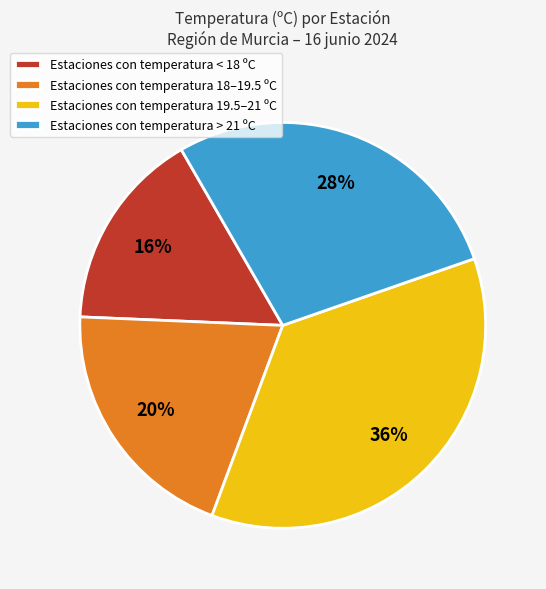

How many segments does this pie chart have?

4